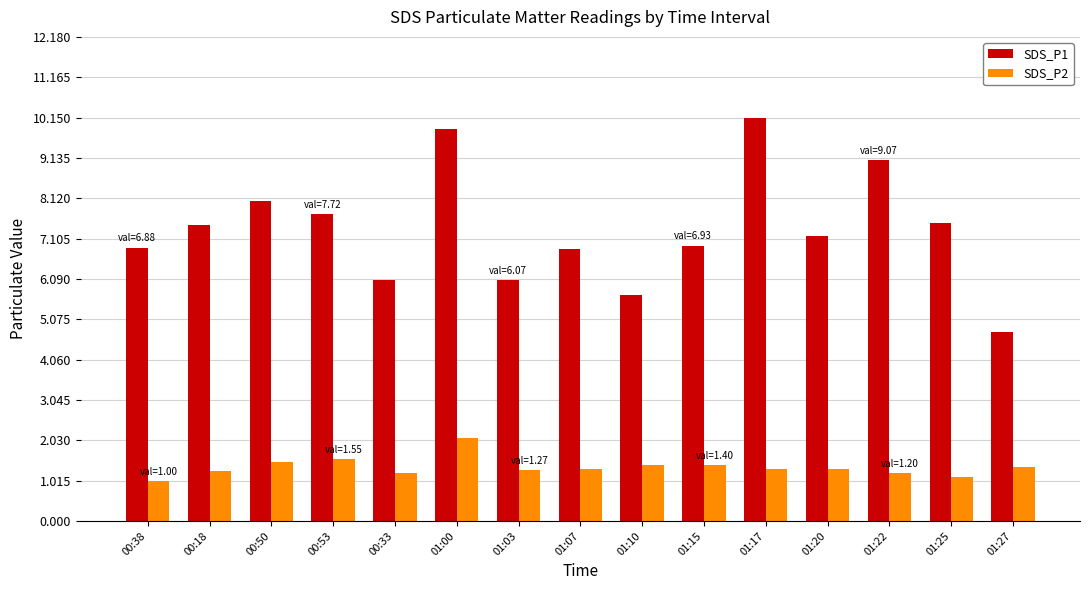

What is the difference between the SDS_P2 values at 00:50 and 01:25?

0.4